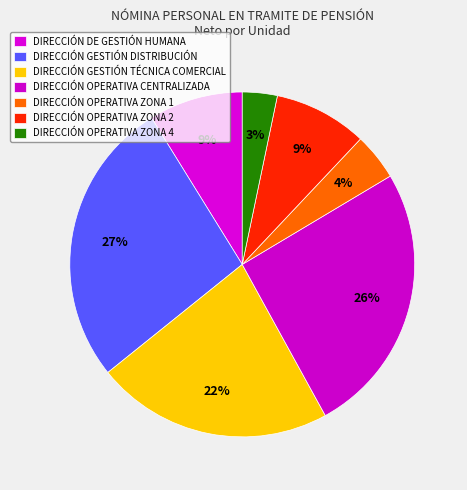

Count the number of slices in the pie.

7